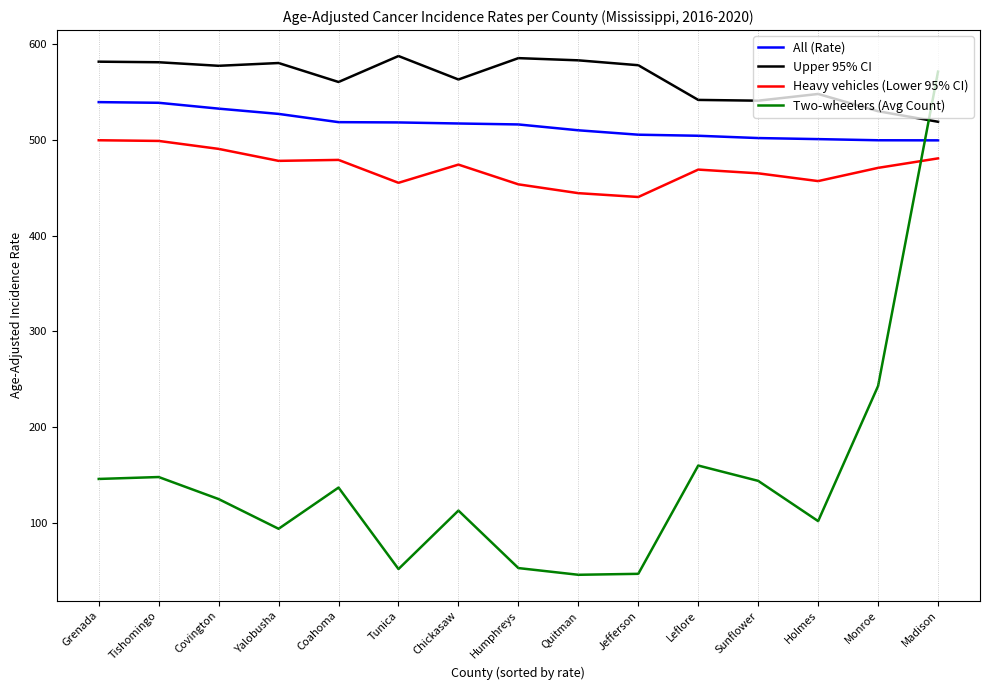

Which category has the highest value in the Two-wheelers (Avg Count) series?

Madison